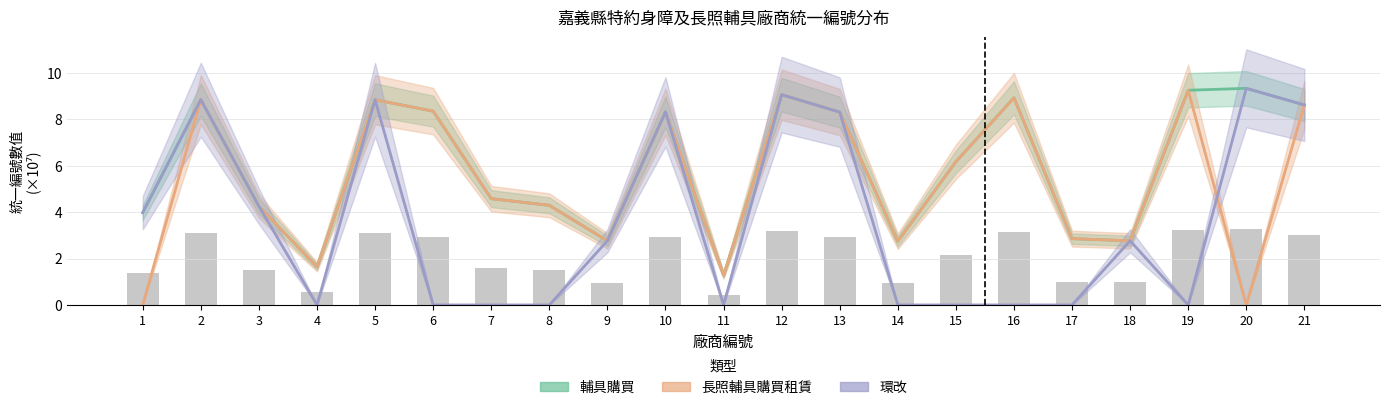

The value of 環改 at 20 is 9.3. True or false?

True